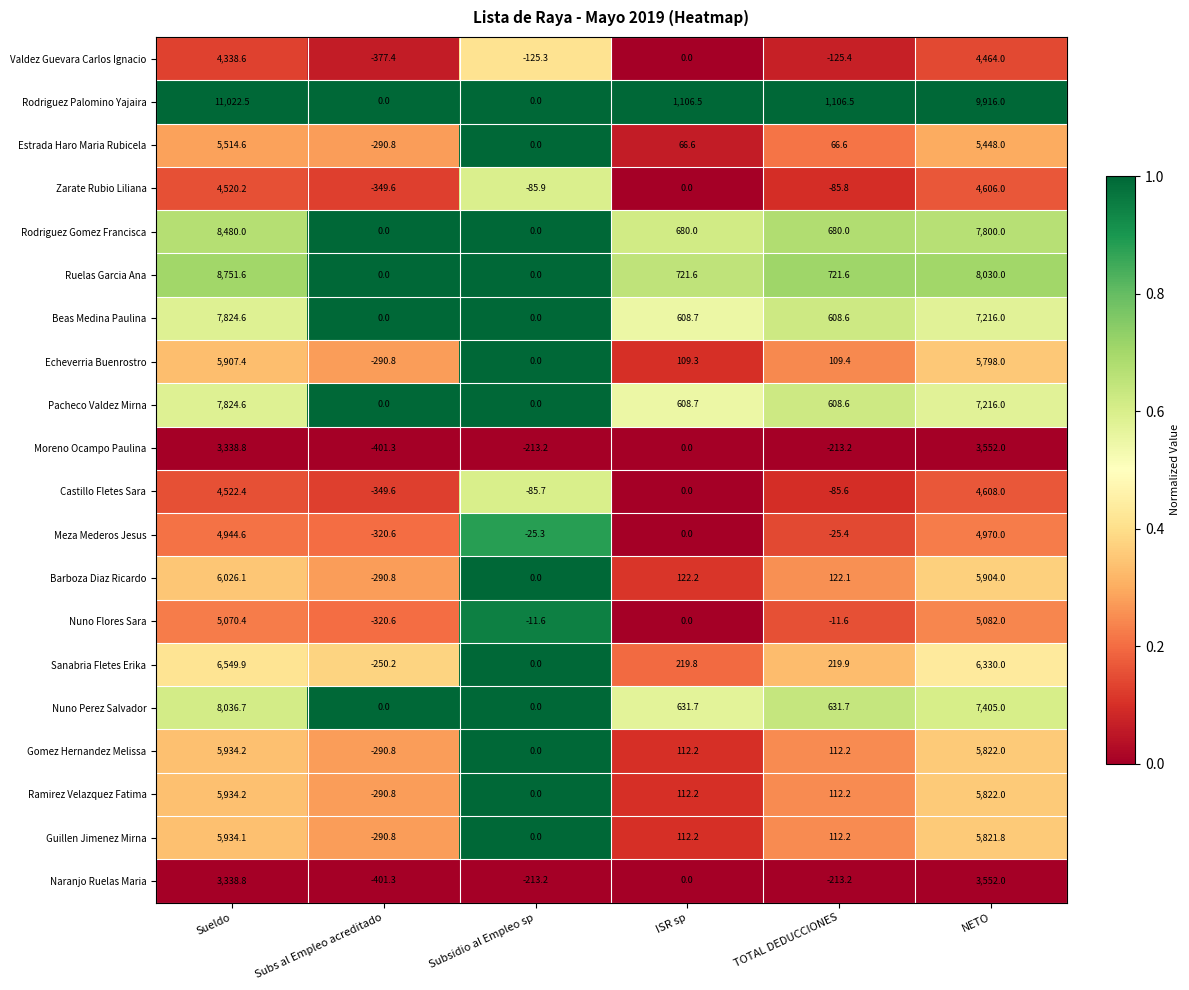

Which series has the widest spread of values?

Rodriguez Palomino Yajaira